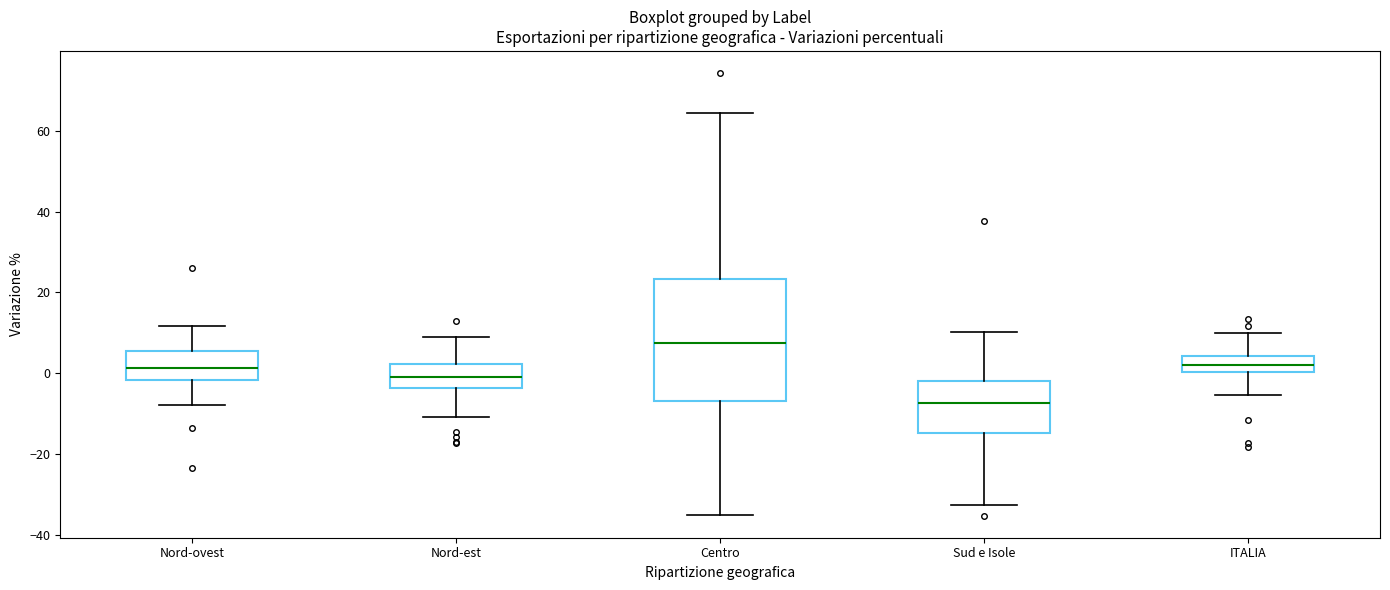

Where is the lower edge of the box for ITALIA on the y-axis? The values are not printed on the chart, so give them approximately, as read against the axis.

0